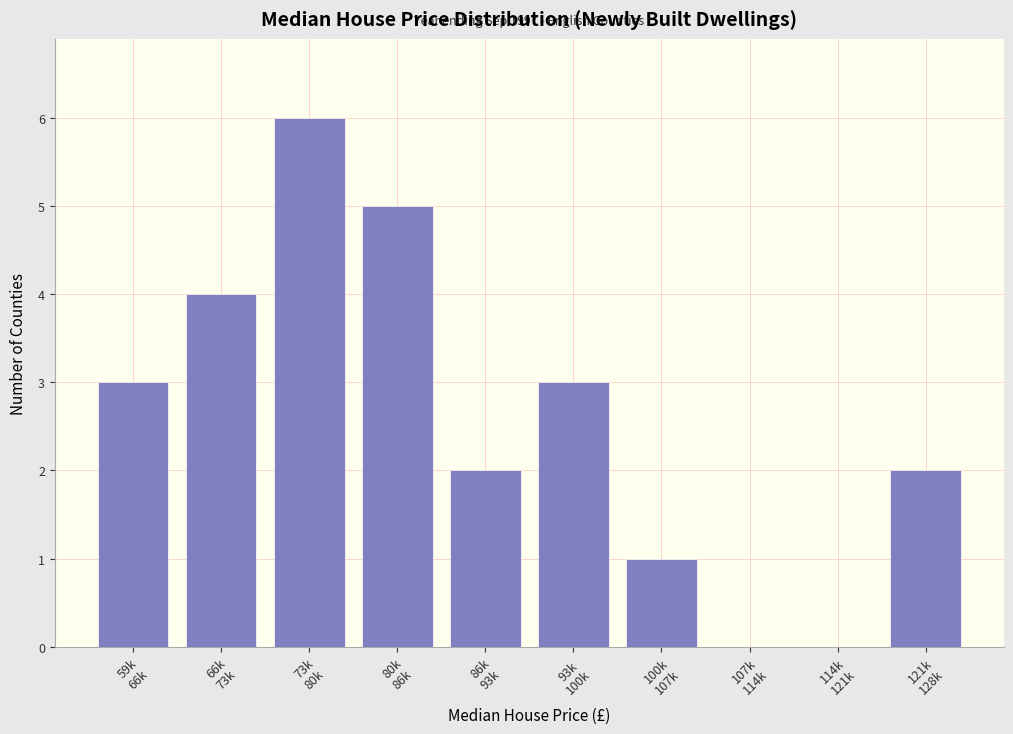

What is the sum of all values?

26